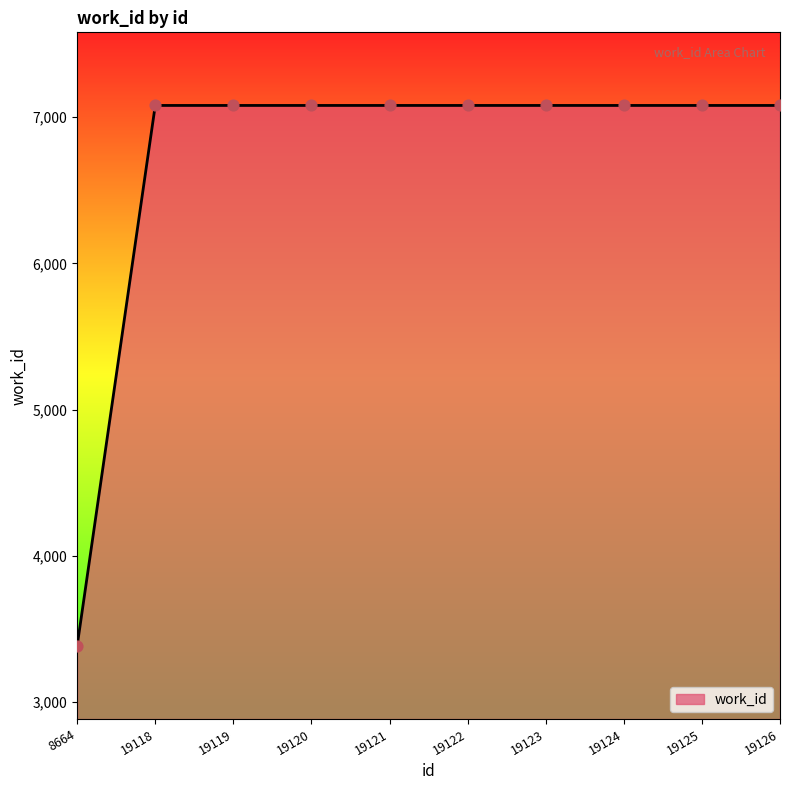

What is the change in value from 8664 to 19122?

+3696